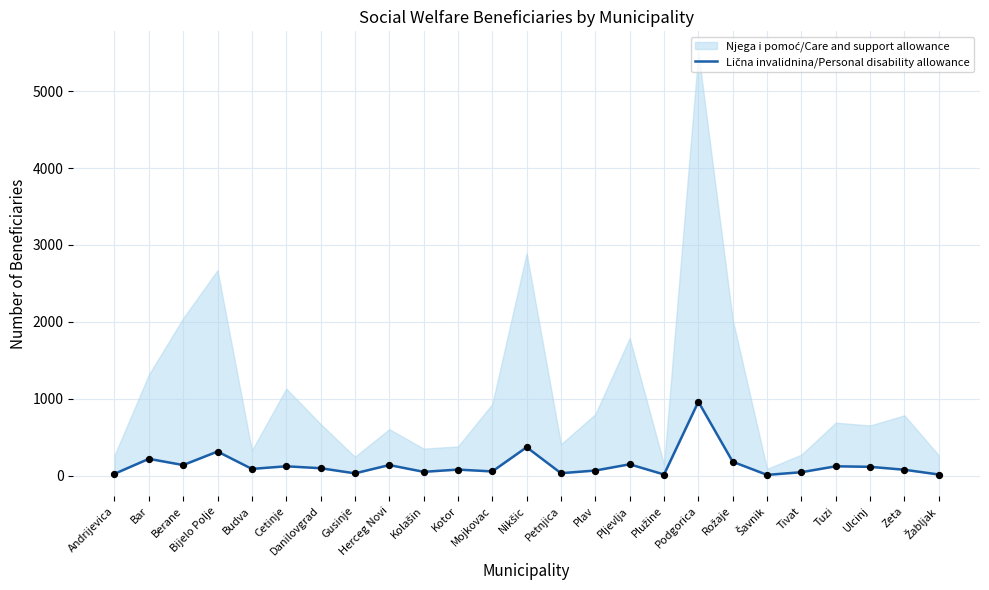

Approximately how many times larger is the value at Kolašin compared to Tuzi?

0.4